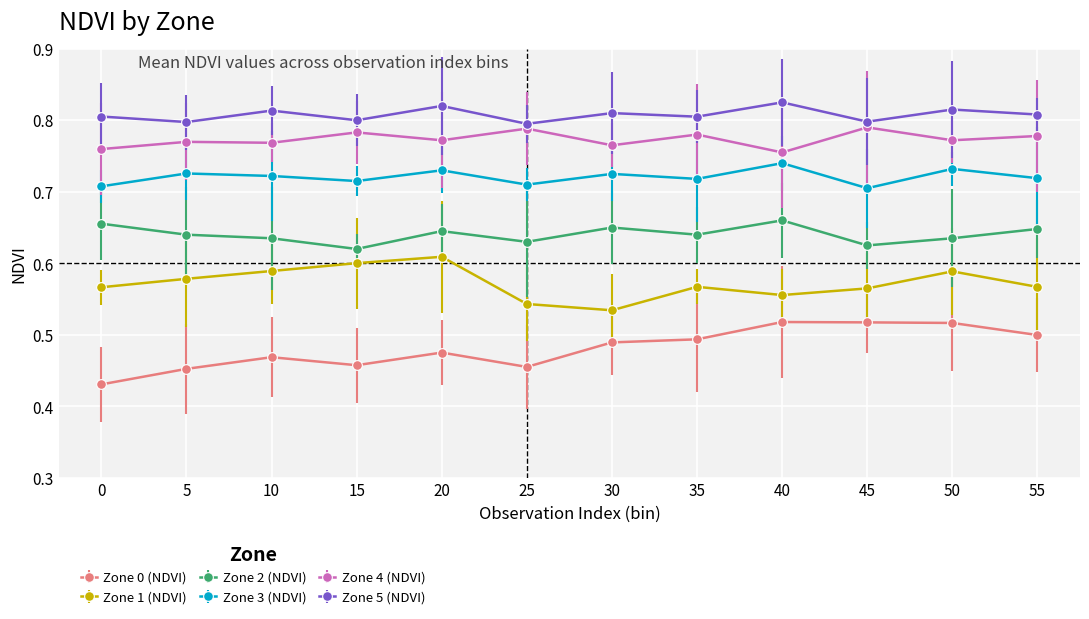

What is the sum of the Zone 5 (NDVI) values at 50 and 55?

1.6